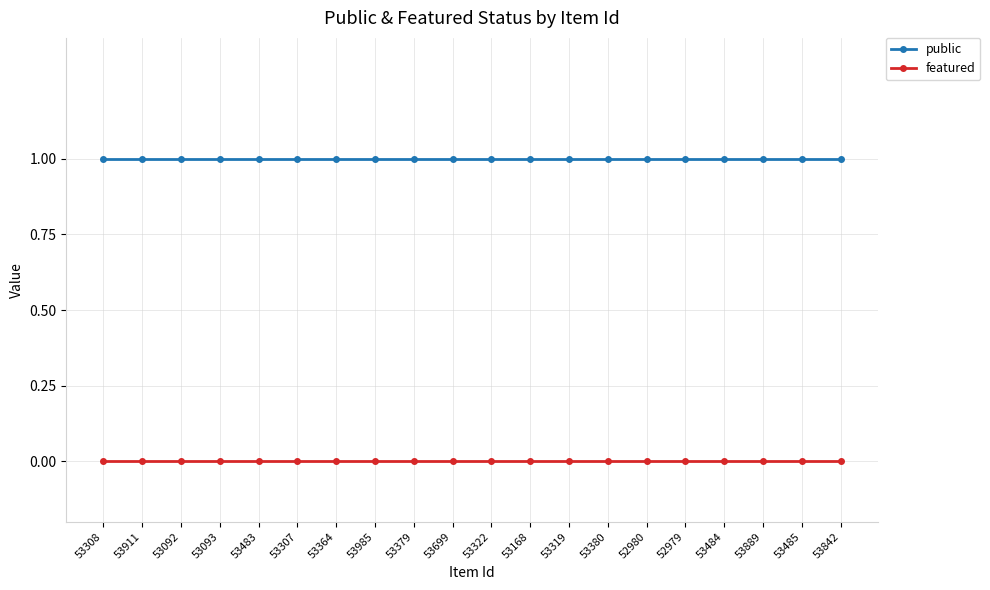

What is the label of the 2nd point from the left?

53911